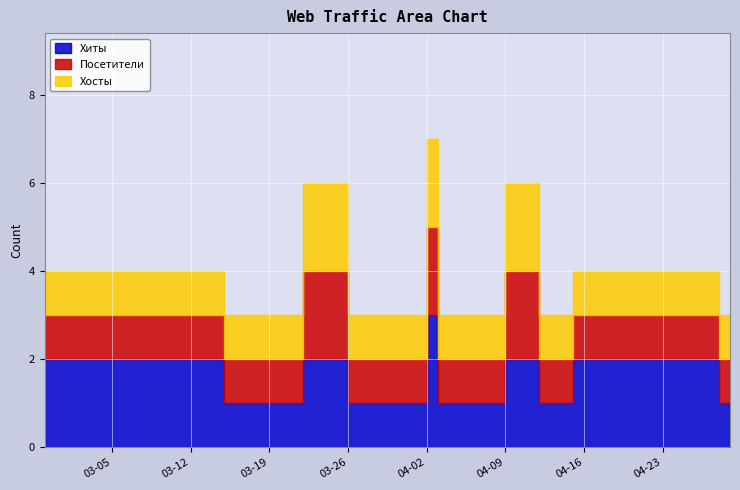

The value of Хосты at 2024-03-10 is 1. True or false?

False